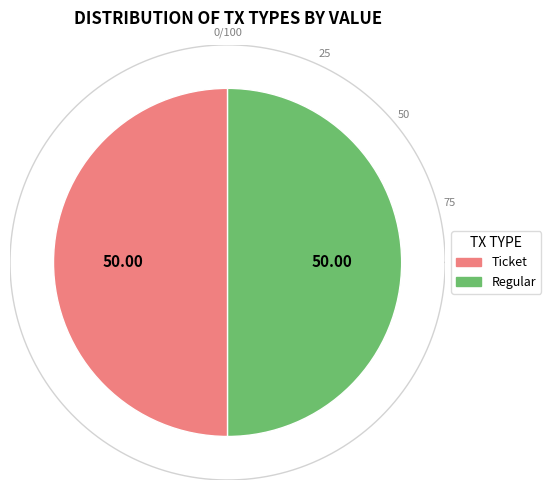

Rank the categories by value from lowest to highest.

Ticket, Regular